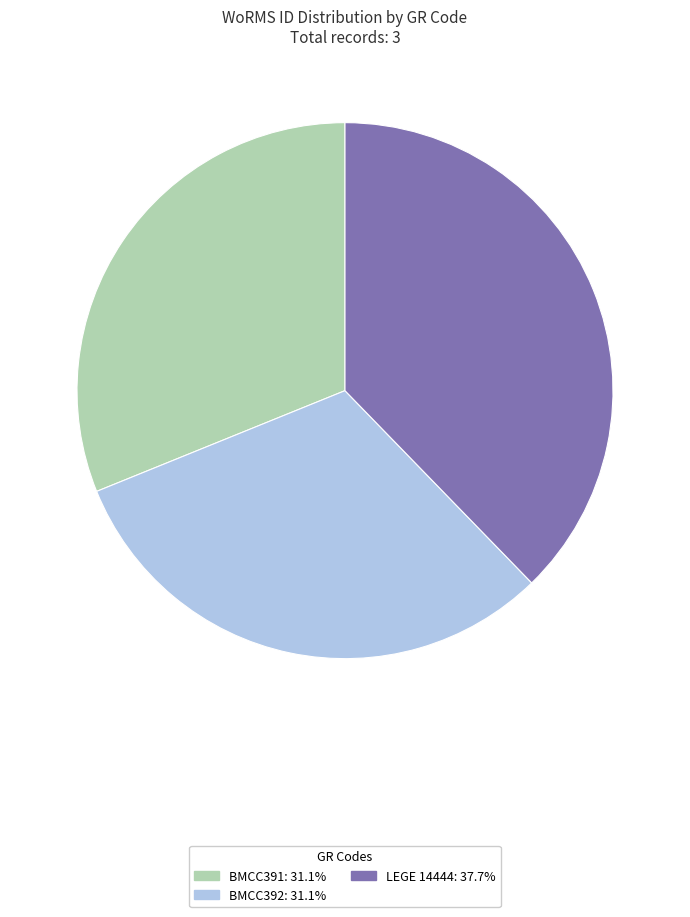

Is the sum of BMCC391: 31.1% and BMCC392: 31.1% greater than half?

Yes